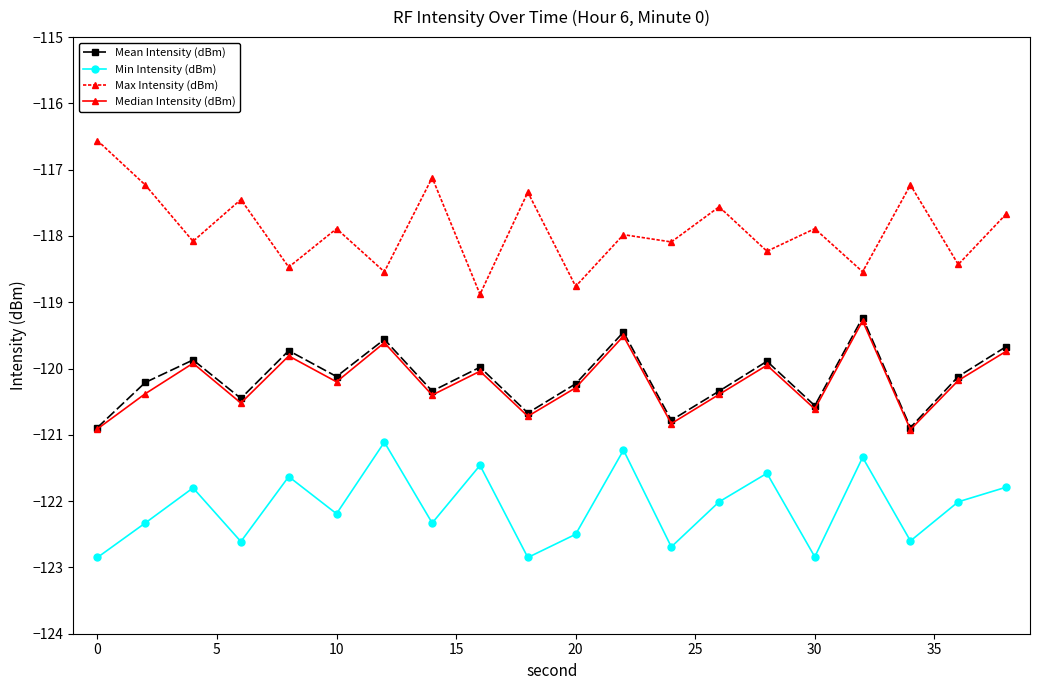

What is the value of the Median Intensity (dBm) point at the 7th from the left?

-119.6